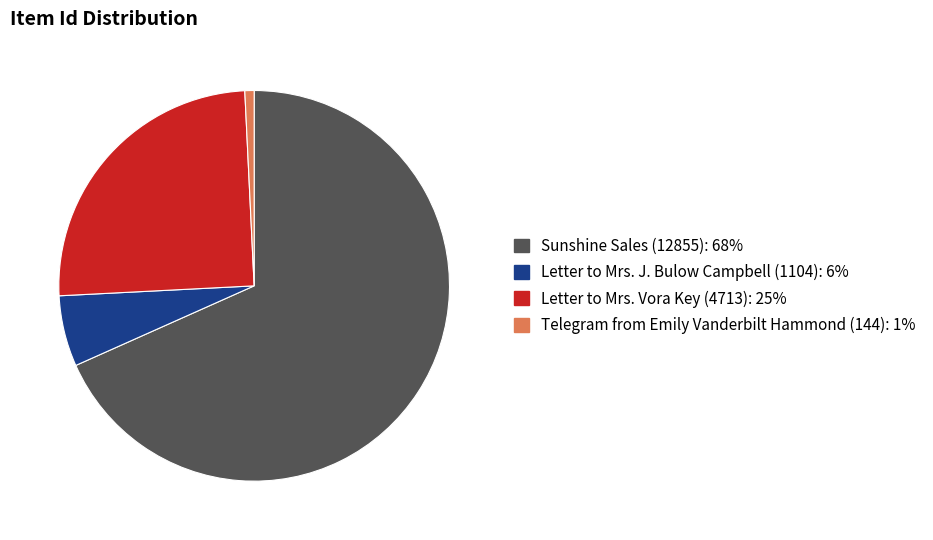

What is the largest slice in the pie chart?

Sunshine Sales (12855)